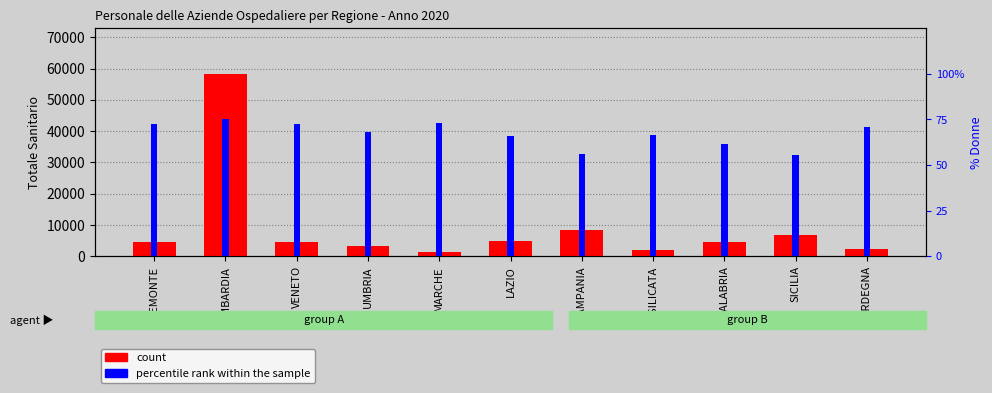

What is the approximate value of percentile rank within the sample at BASILICATA?

66.6